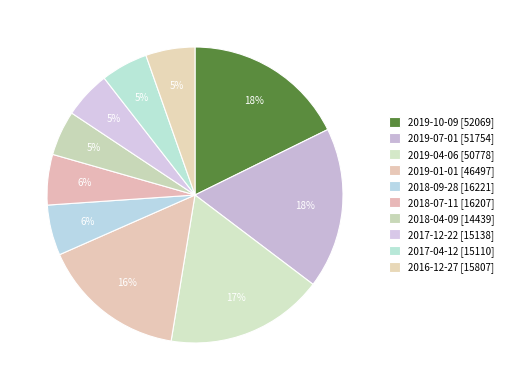

Which slice is the largest?

2019-10-09